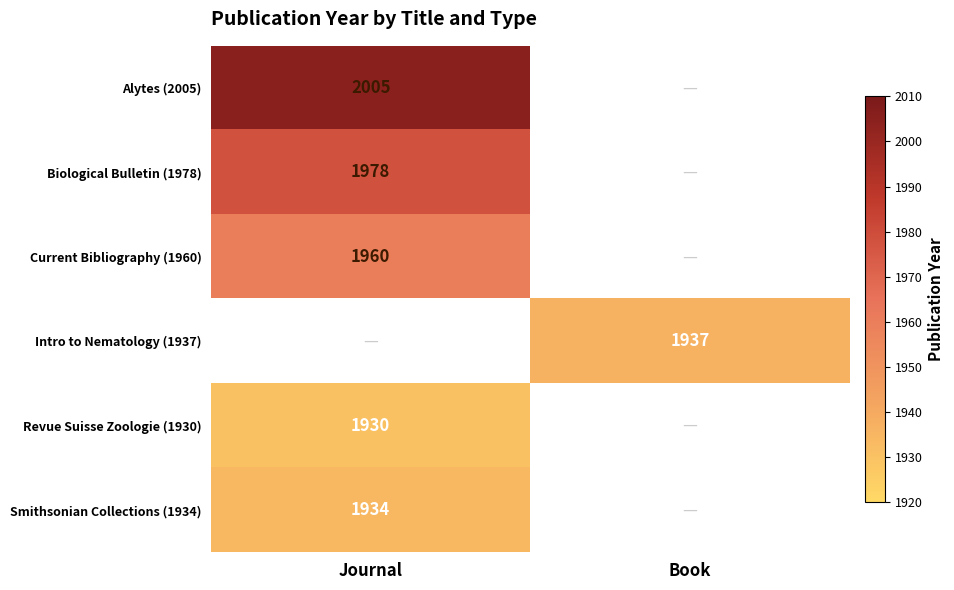

What is the maximum value shown in the chart?

2005.0